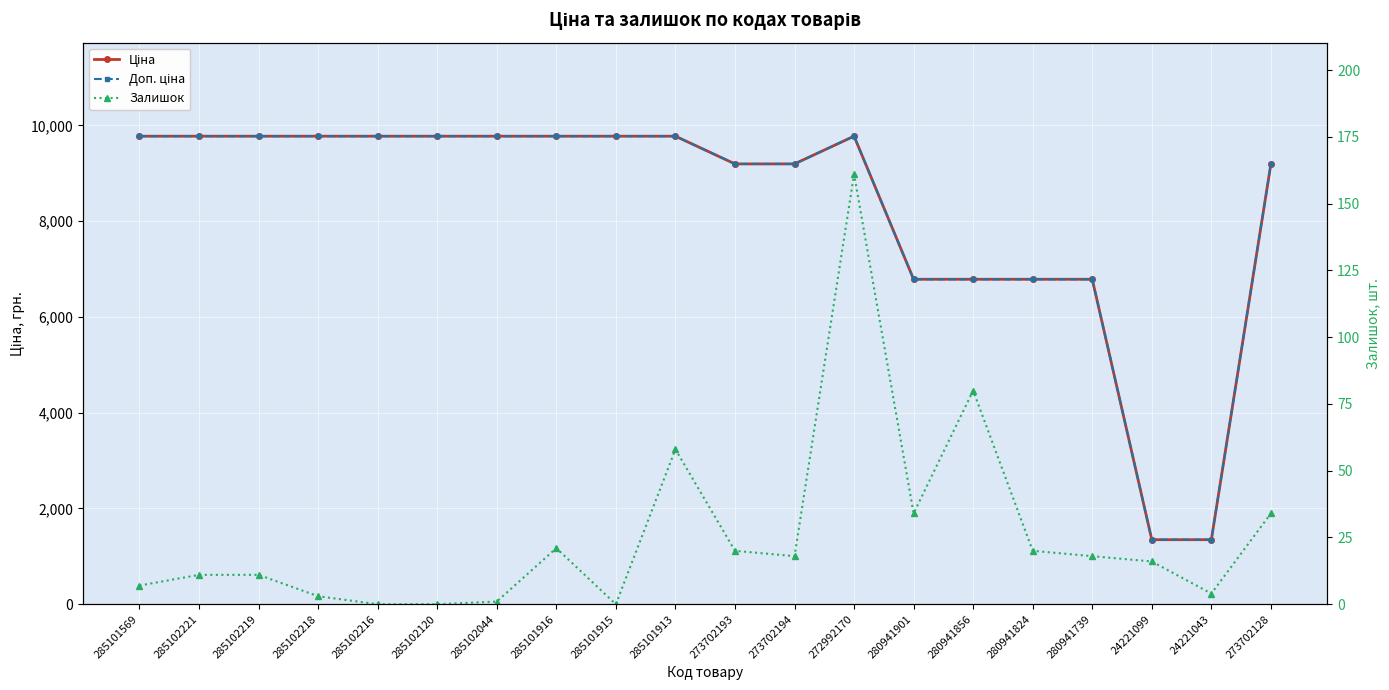

What is the sum of the Доп. ціна values at 280941824 and 285101916?

16562.6